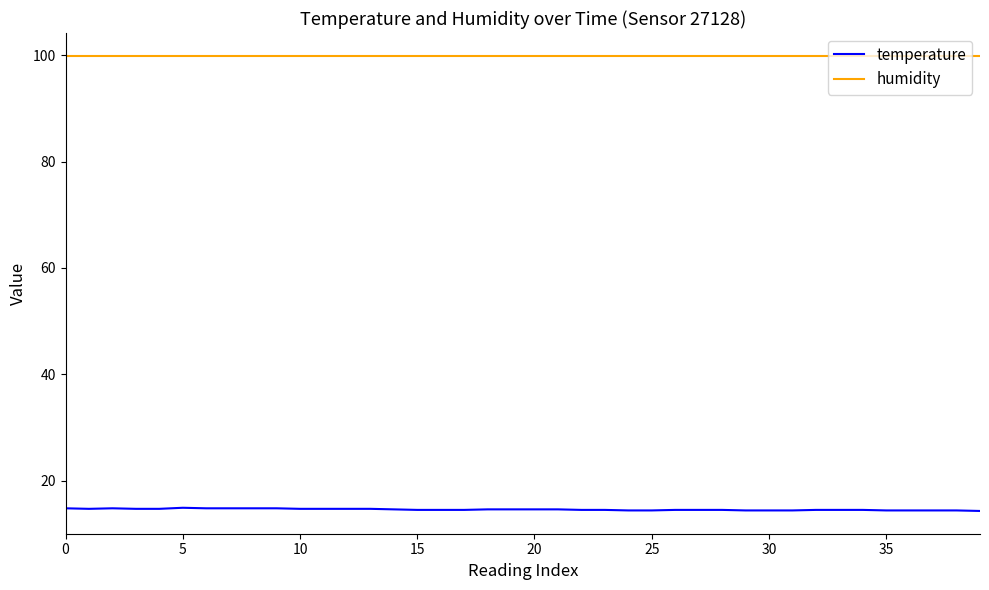

True or false: humidity and temperature intersect in this chart.

False